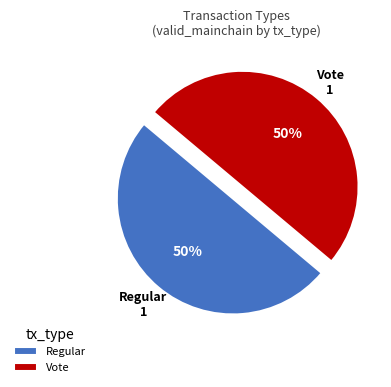

Approximately how many times larger is the value at Regular compared to Vote?

1.0